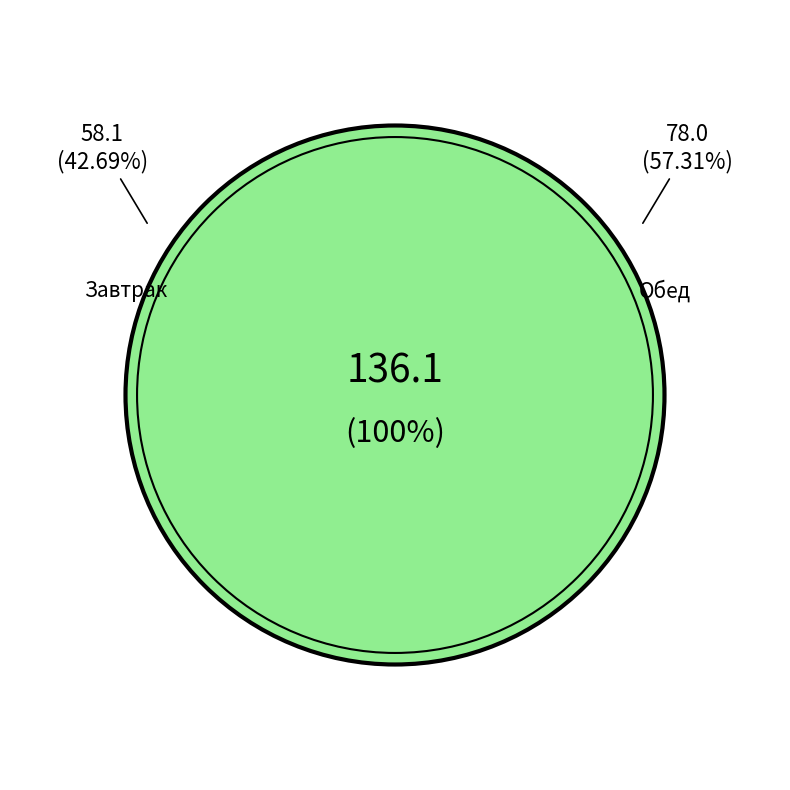

True or false: свежие огурцы порциями accounts for 15% of the total.

False